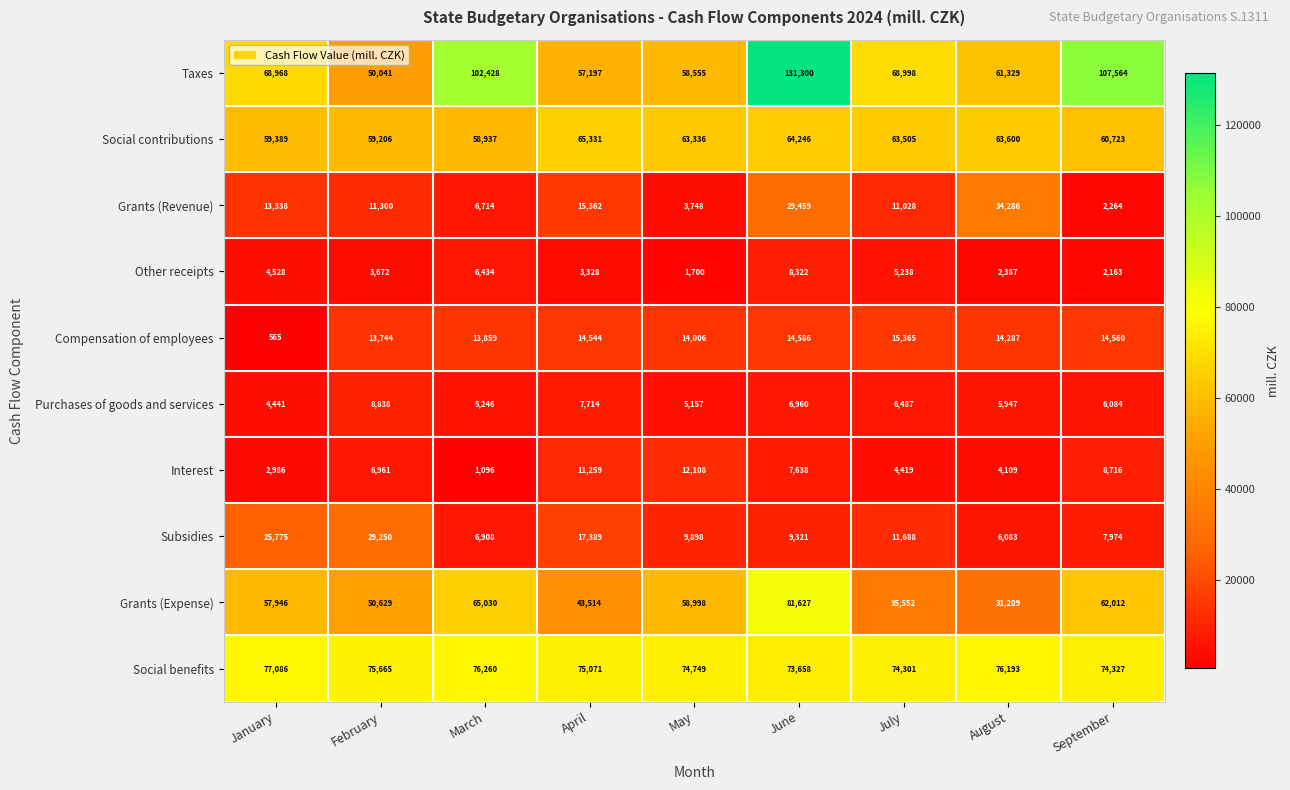

Is it true that Social benefits equals 51634 at September?

False